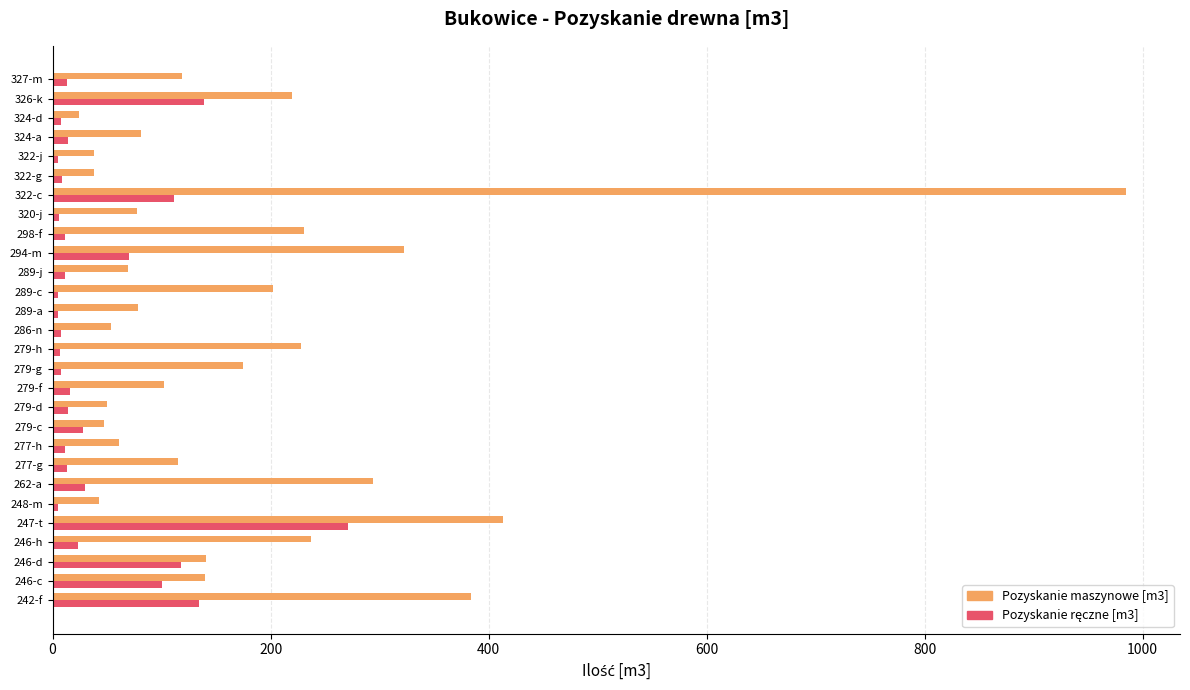

Which series changed the most between 262-a and 279-c?

Pozyskanie maszynowe [m3]